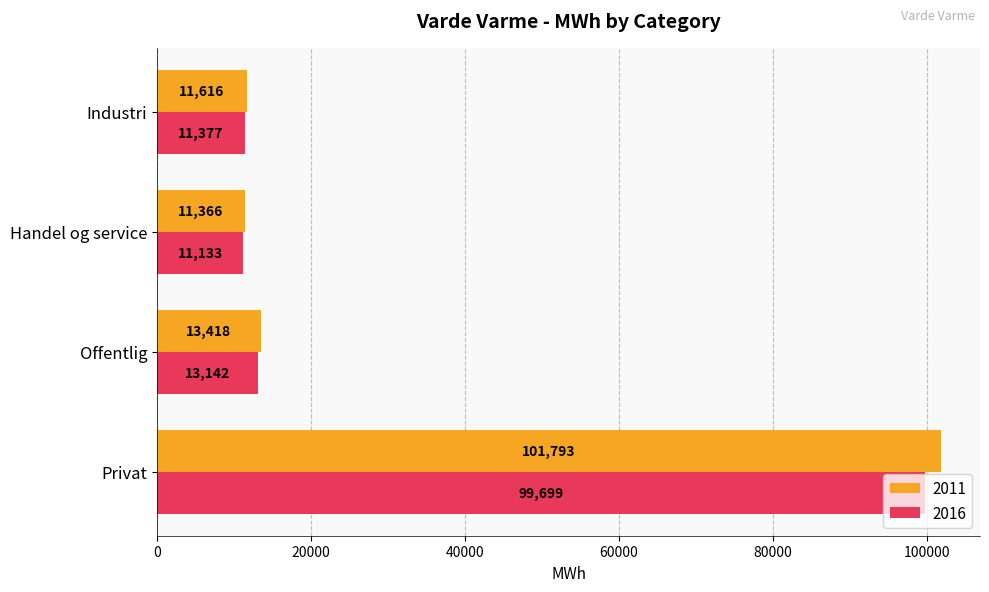

What is the minimum value shown in the chart?

11132.6